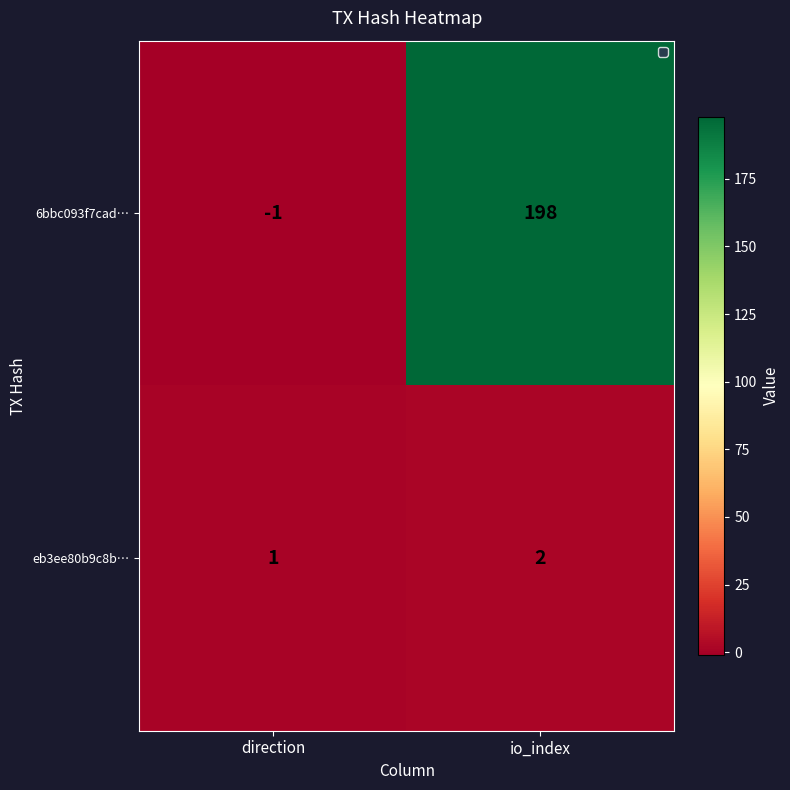

Is it true that eb3ee80b9c8b… equals 1 at direction?

True